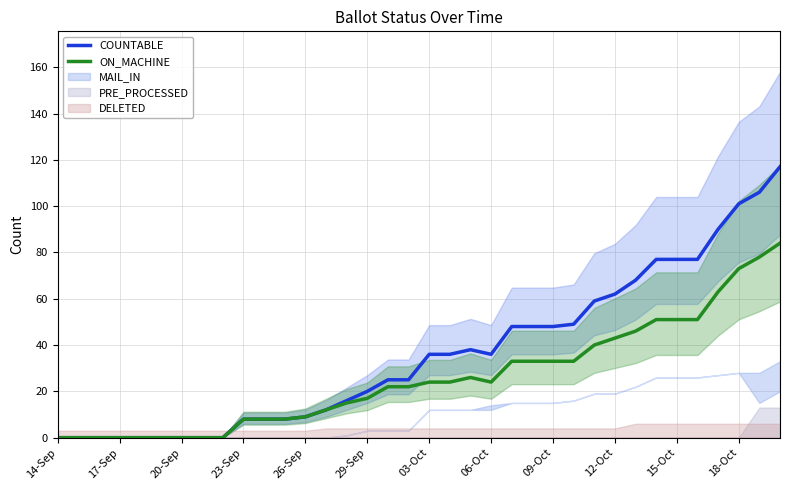

What position from the right is 13?

23